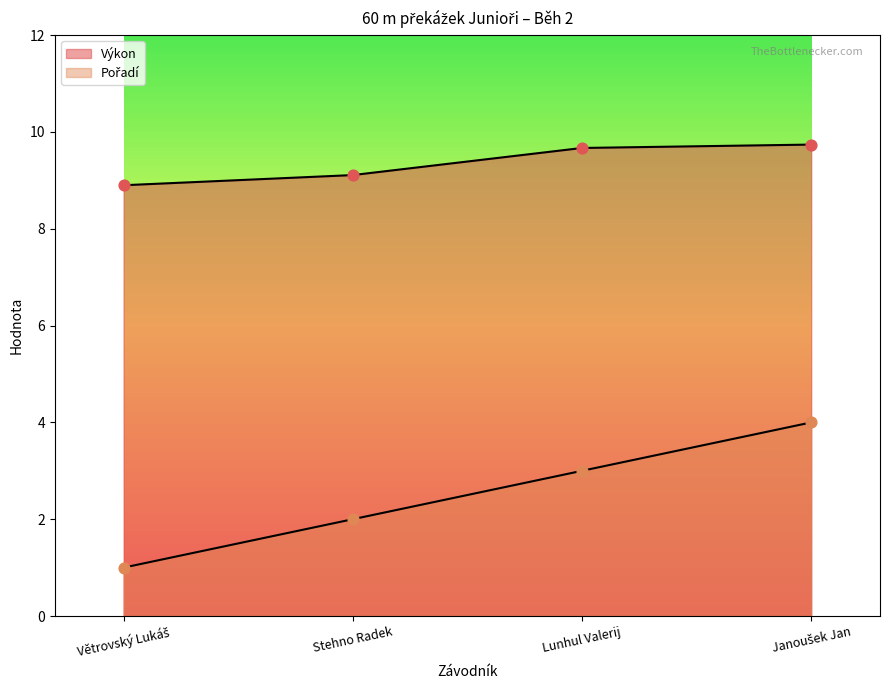

Which series contains the highest Y value?

Výkon